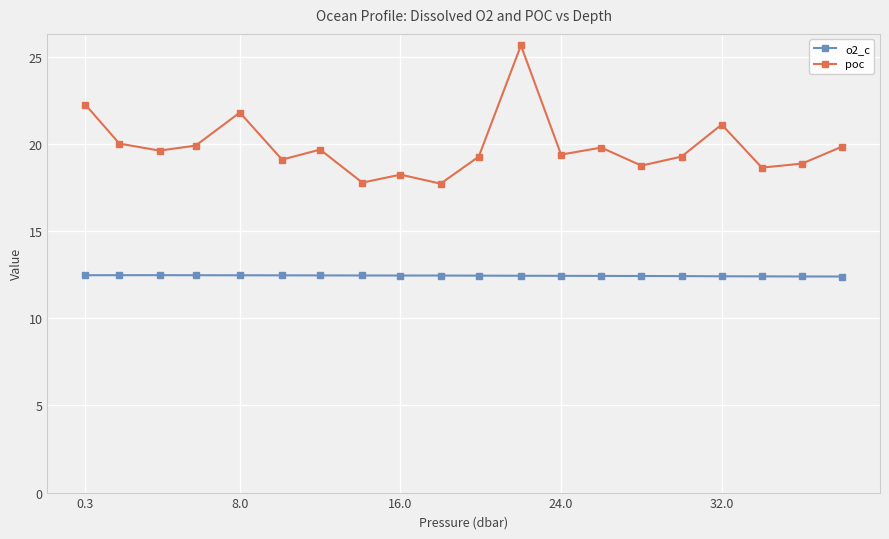

List the series in order of their overall mean, lowest first.

o2_c, poc